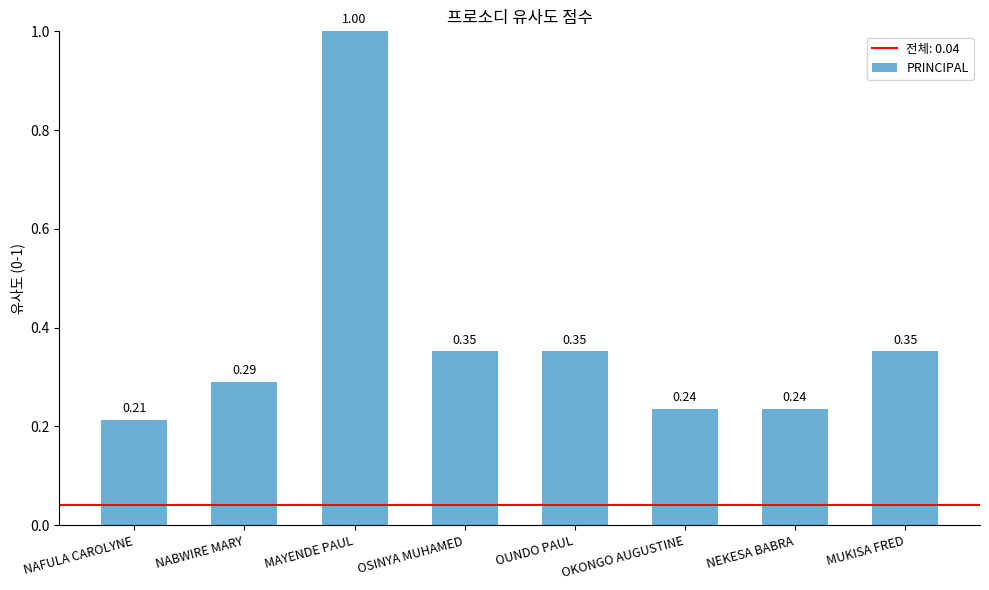

What is the label of the 8th bar from the left?

MUKISA FRED